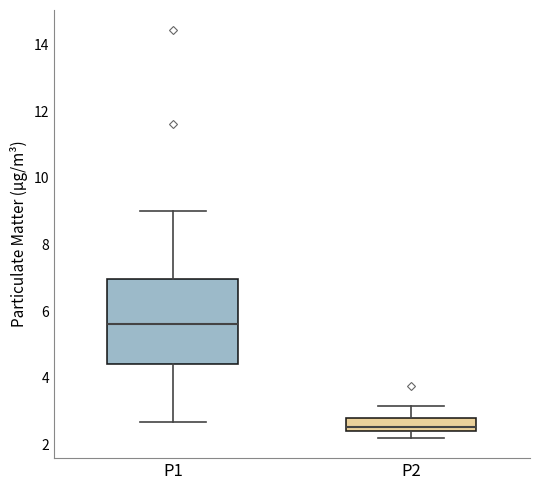

Which box is the tallest, from its lower edge to its upper edge?

P1